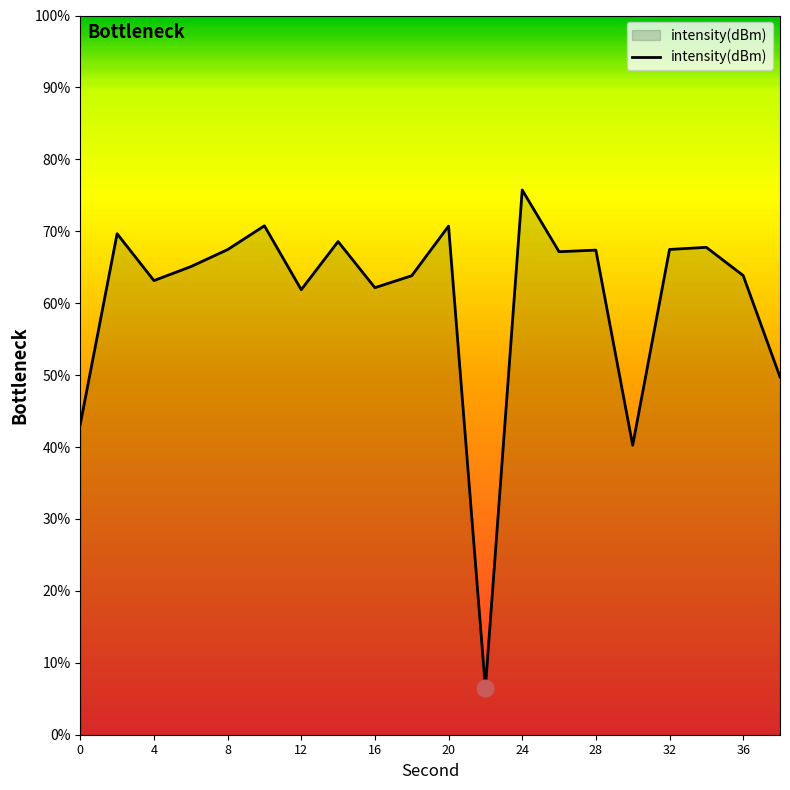

What is the difference between the maximum and minimum values?

69.2